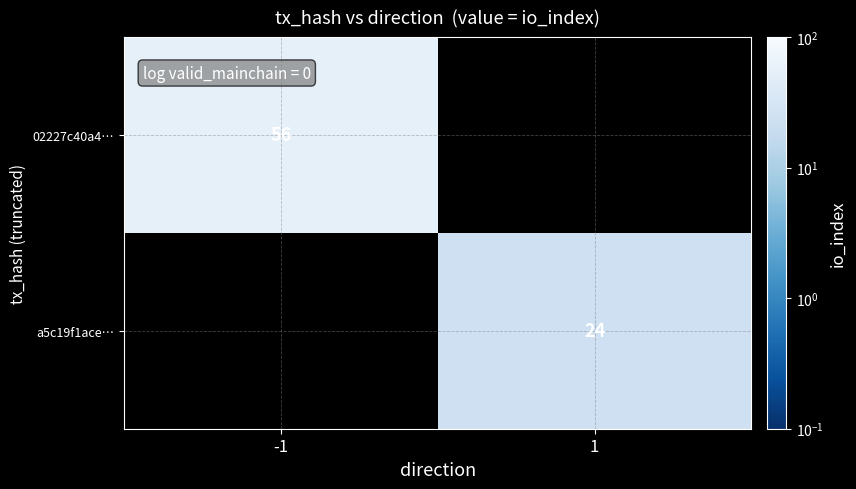

The value of 02227c40a4… at -1 is 56. True or false?

True